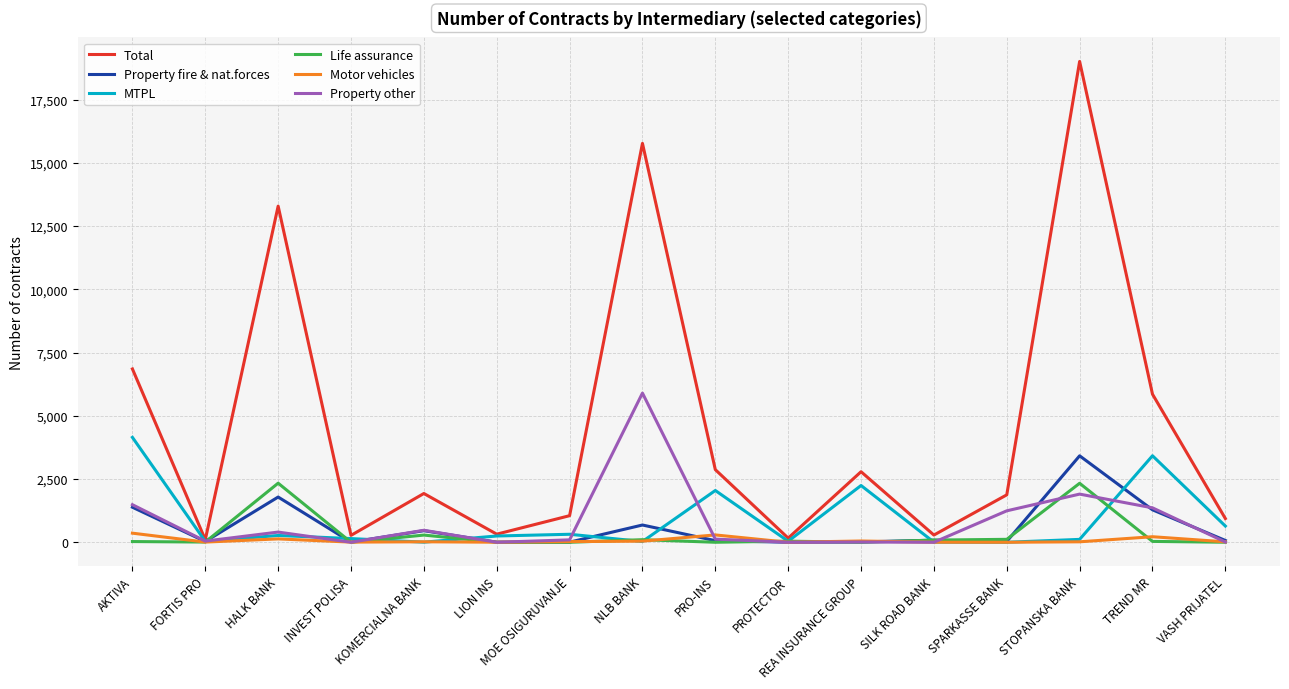

What is the greatest value displayed?

19009